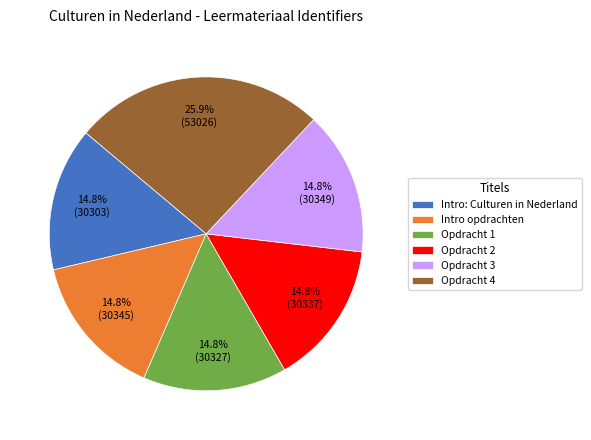

To the nearest percent, what is the average slice percentage?

17%